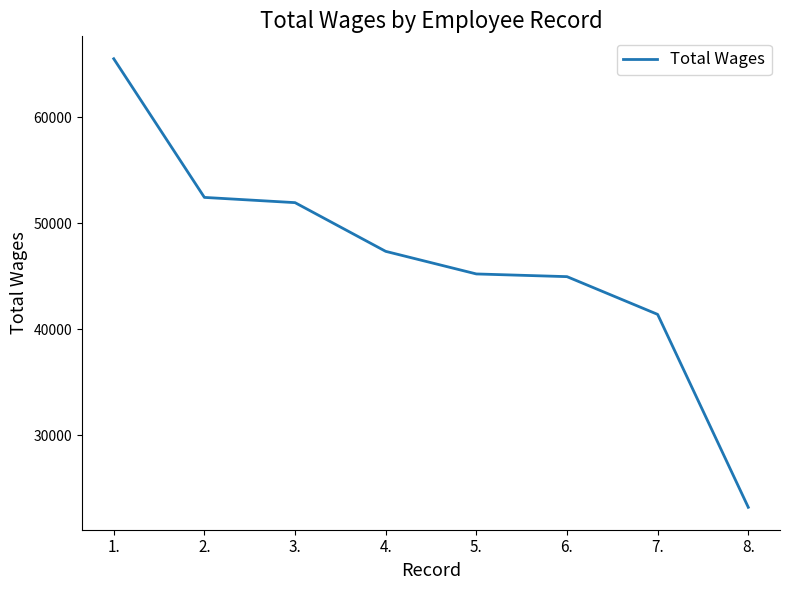

What is the average value?

46496